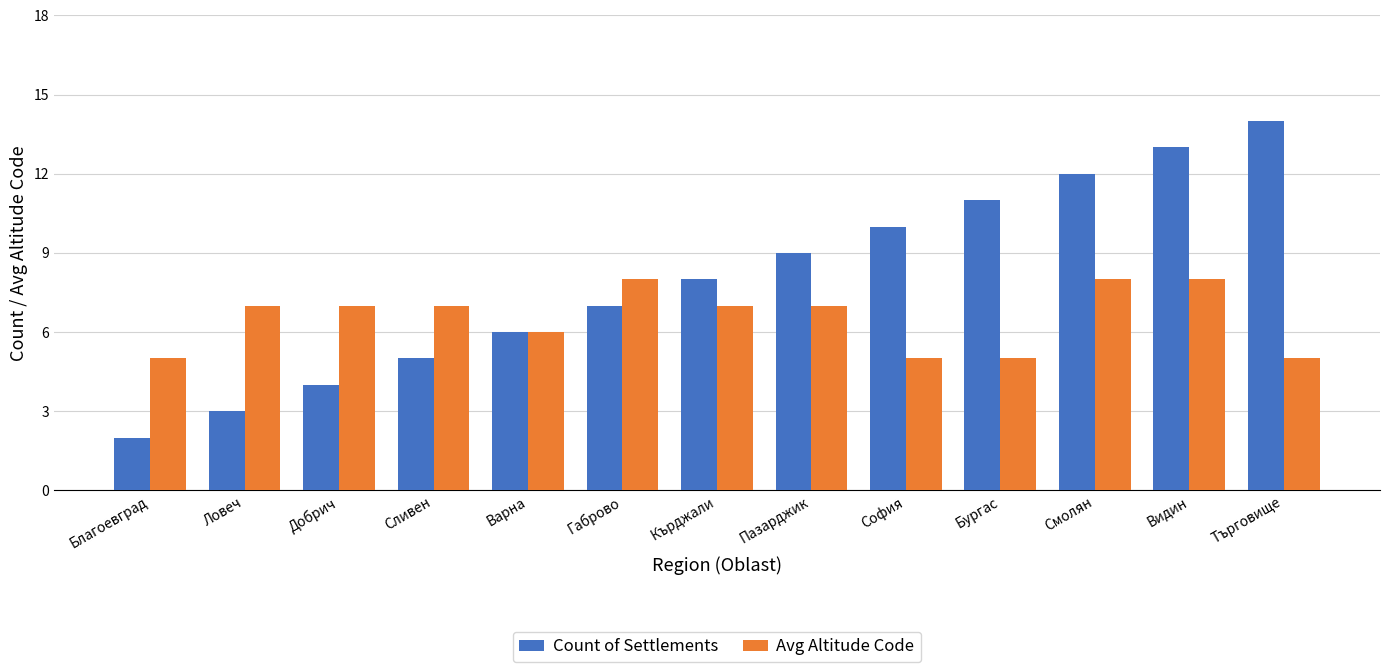

Reading right to left, extract all data points from this chart.

Count of Settlements: 14	13	12	11	10	9	8	7	6	5	4	3	2
Avg Altitude Code: 5	8	8	5	5	7	7	8	6	7	7	7	5